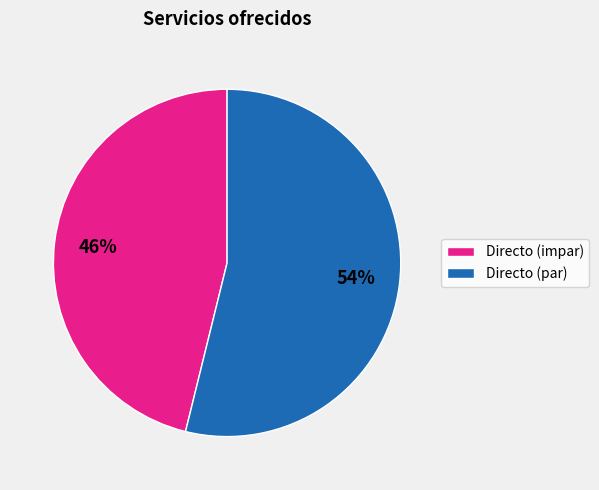

To the nearest percent, what is the difference between the Directo (par) and Directo (impar) slice percentages?

8%